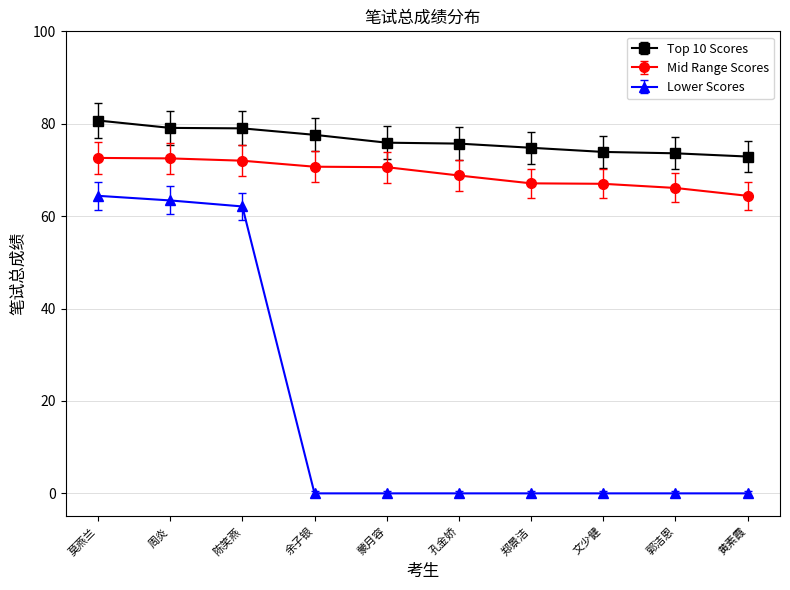

What is the maximum value shown in the chart?

80.7